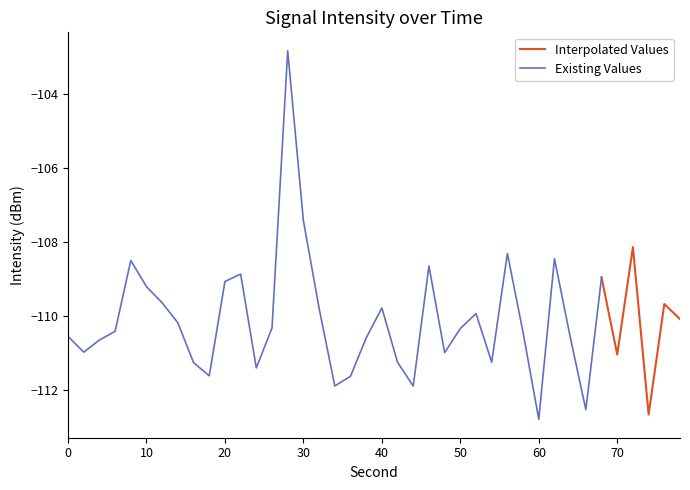

How many data points are above -110?

16